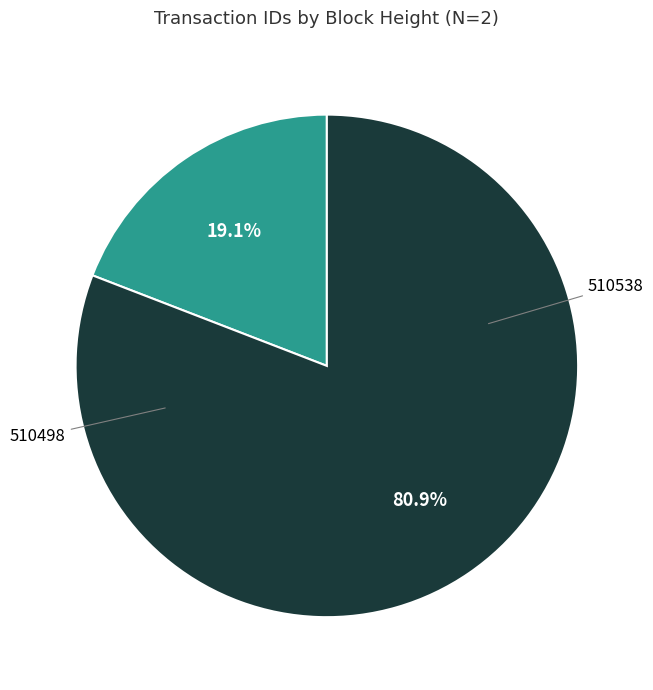

How many slices are in this pie chart?

2